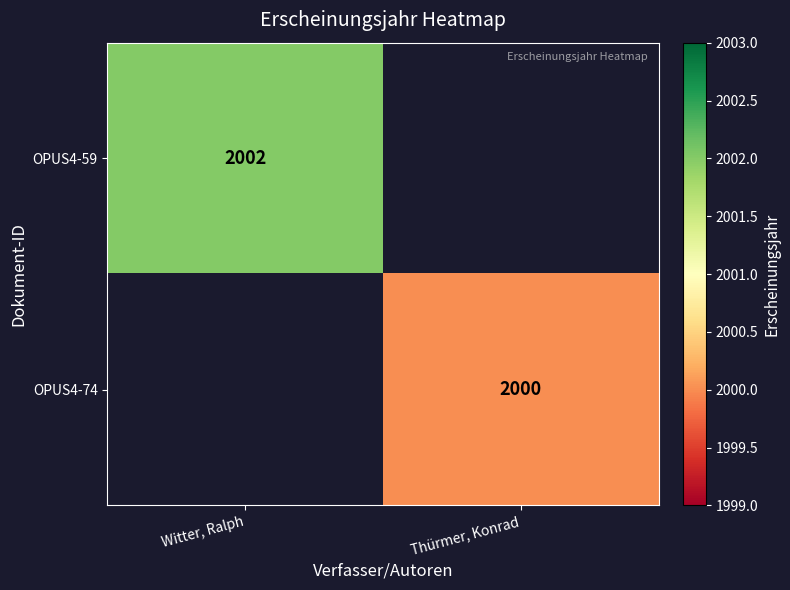

Between Thürmer, Konrad and Witter, Ralph, which is larger?

Witter, Ralph